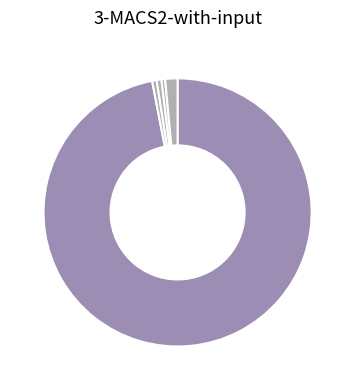

Count the number of slices in the pie.

5